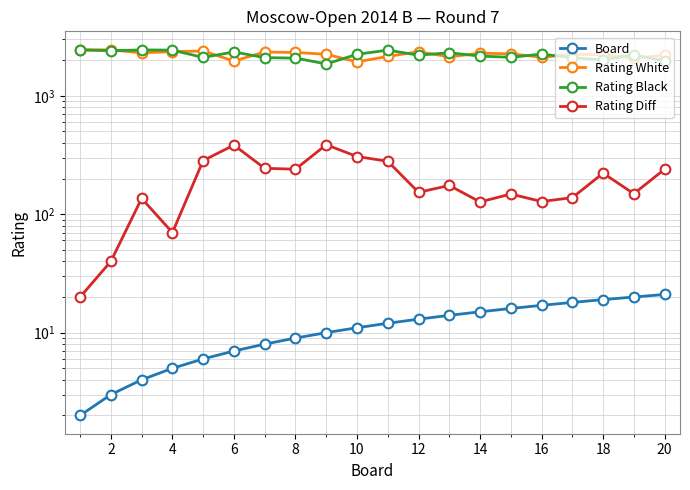

Which series has the largest total across all categories?

Rating White